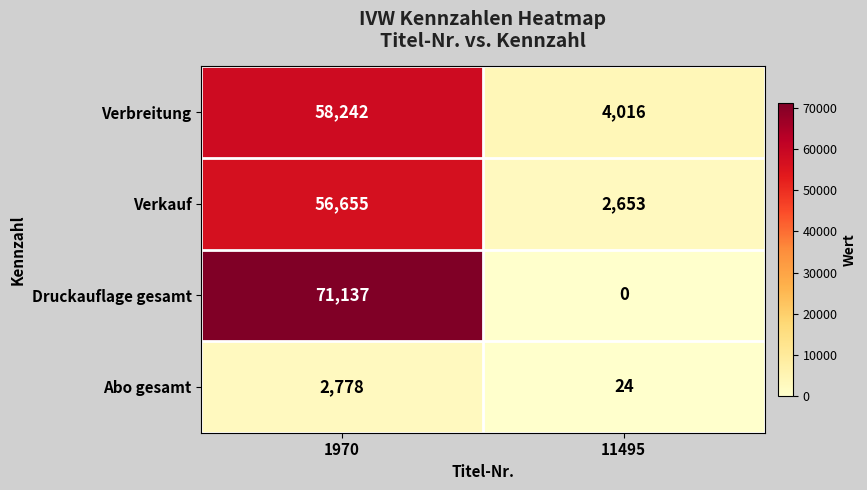

What is the difference between the Abo gesamt values at 1970 and 11495?

2754